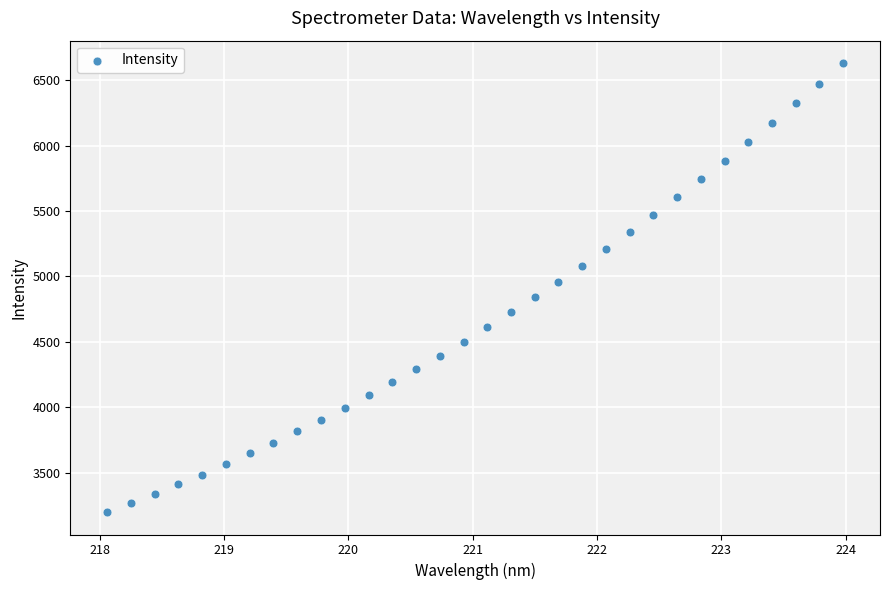

What is the range of Y values (max minus min)?

3428.3